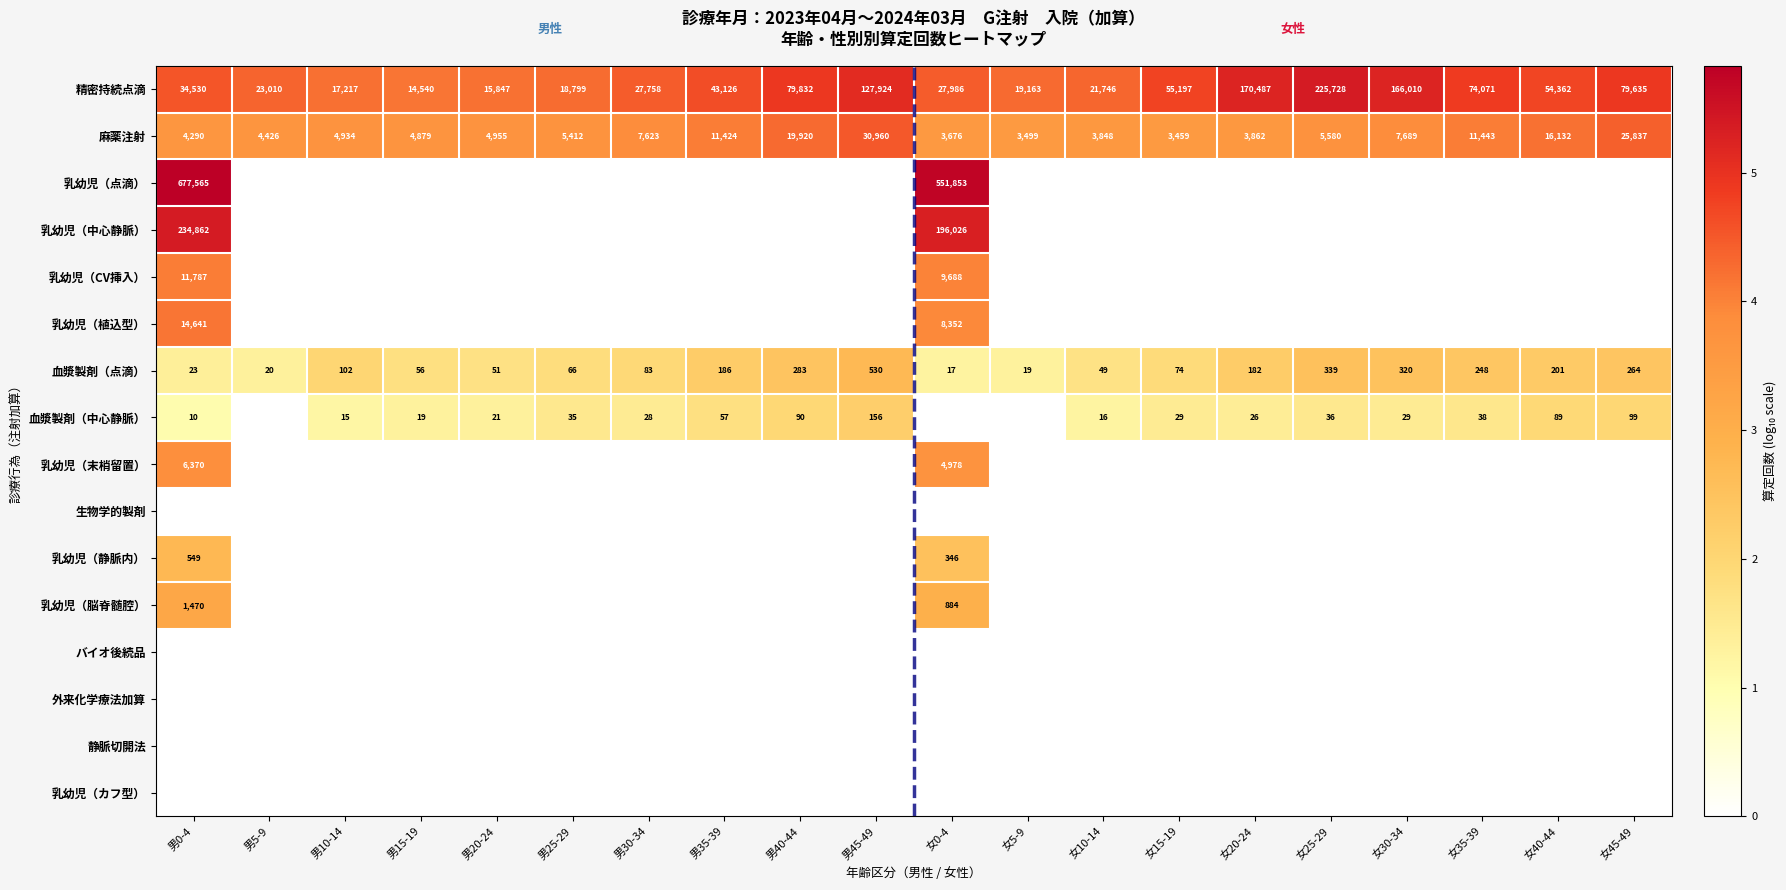

Rank the categories by 精密持続点滴 value from highest to lowest.

女25-29, 女20-24, 女30-34, 男45-49, 男40-44, 女45-49, 女35-39, 女15-19, 女40-44, 男35-39, 男0-4, 女0-4, 男30-34, 男5-9, 女10-14, 女5-9, 男25-29, 男10-14, 男20-24, 男15-19